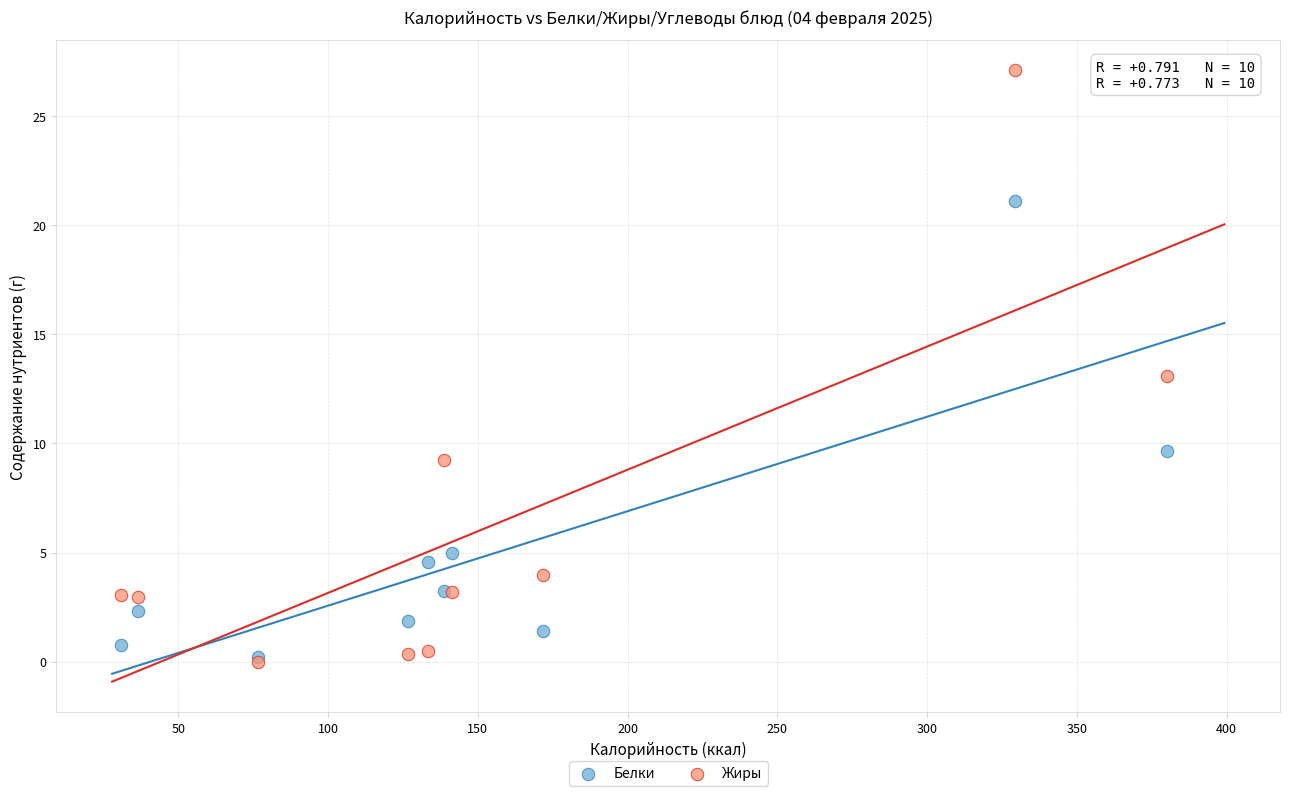

Which series has the largest Y range (max minus min)?

Жиры